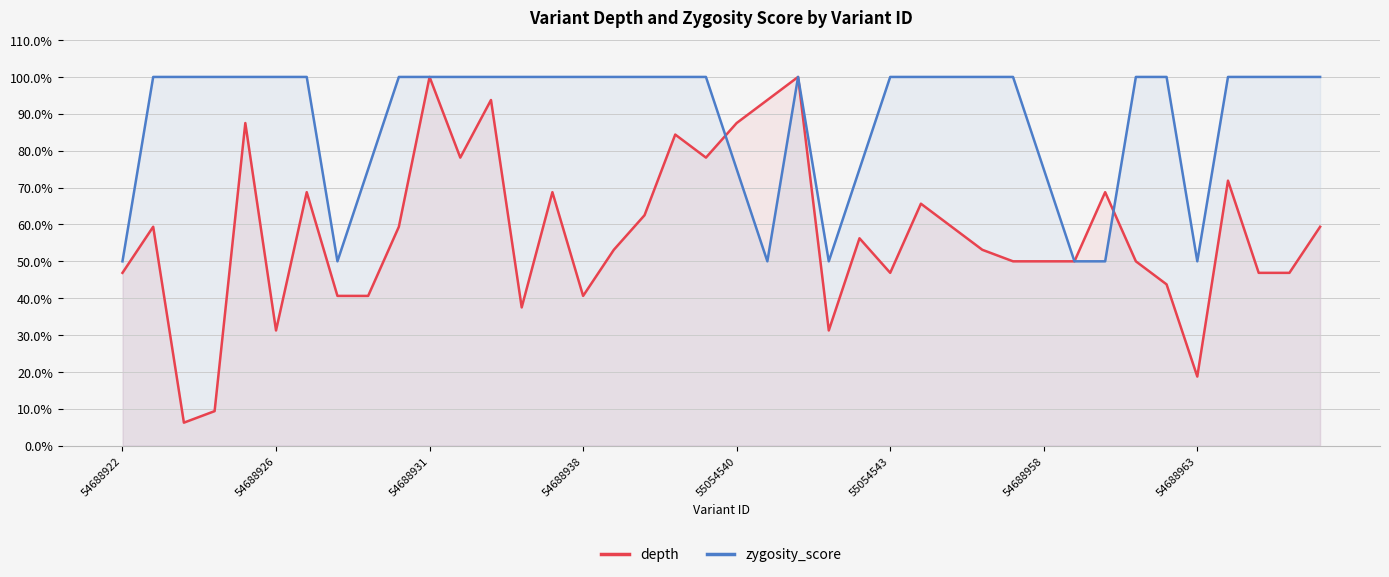

What is the difference between the maximum and minimum values in the zygosity_score series?

0.5